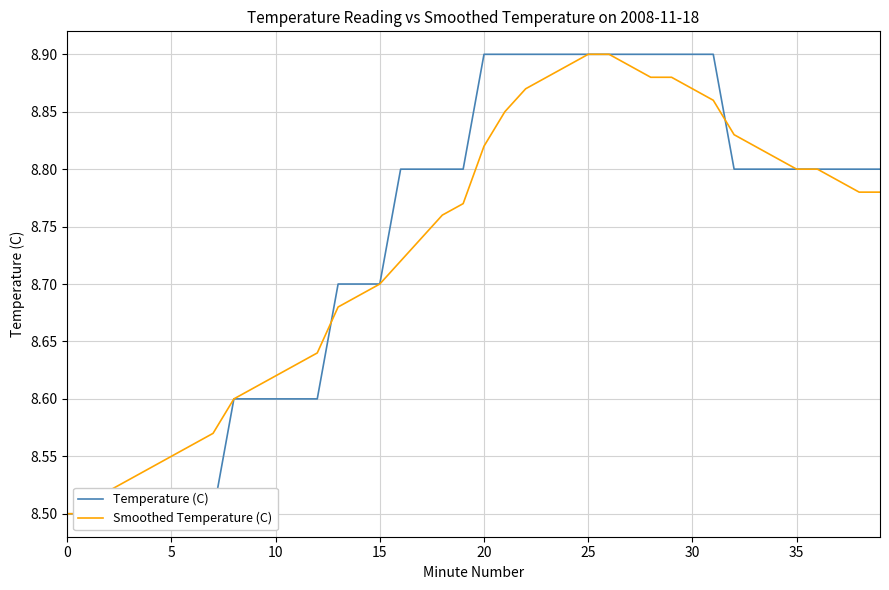

True or false: Temperature (C) and Smoothed Temperature (C) intersect in this chart.

True